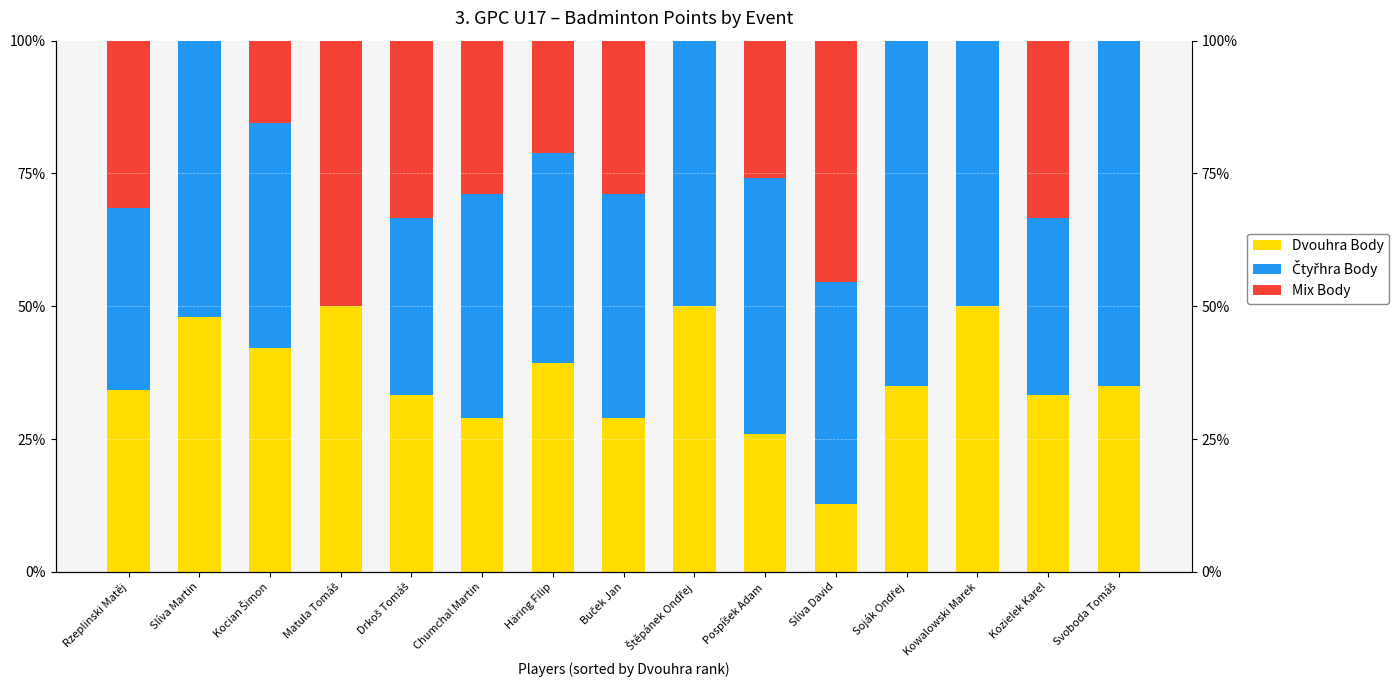

What is the difference between the maximum and minimum values in the Mix Body series?

0.5